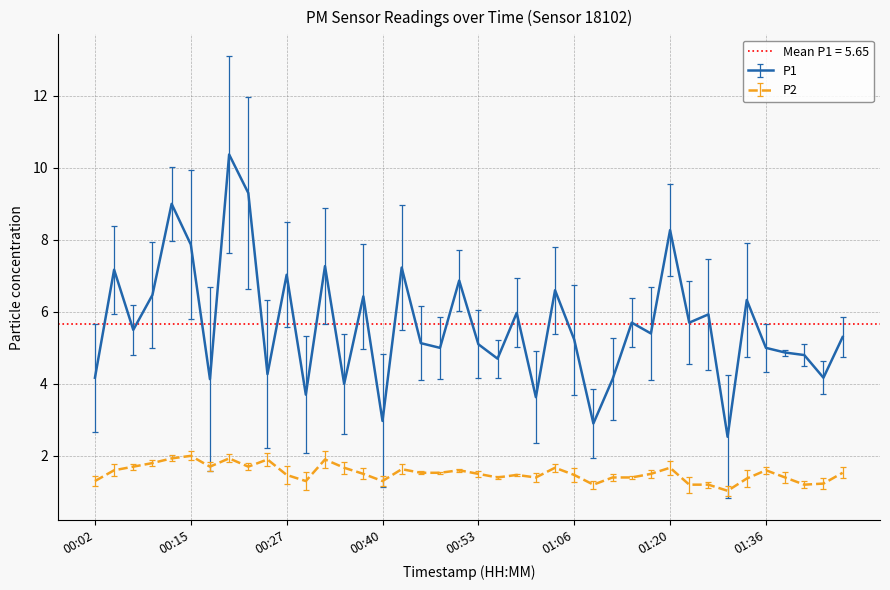

The P2 series shows 0.5 at 00:12. True or false?

False